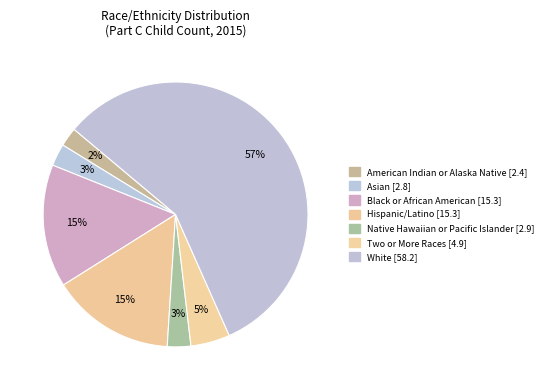

Between Hispanic/Latino and Two or More Races, which is larger?

Hispanic/Latino